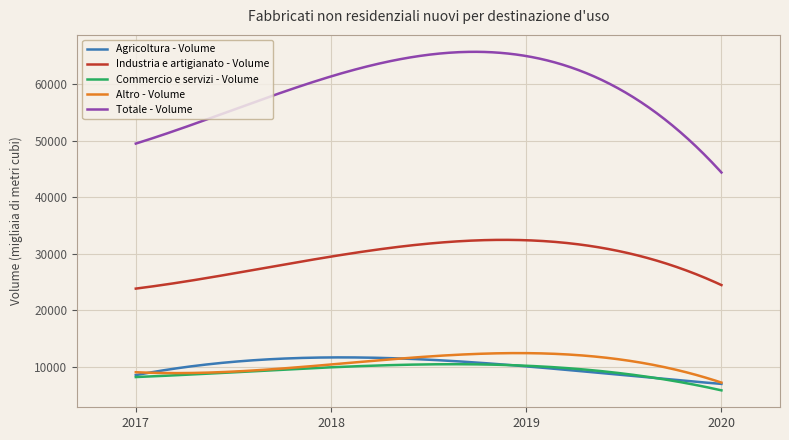

How many categories are shown in the chart?

300